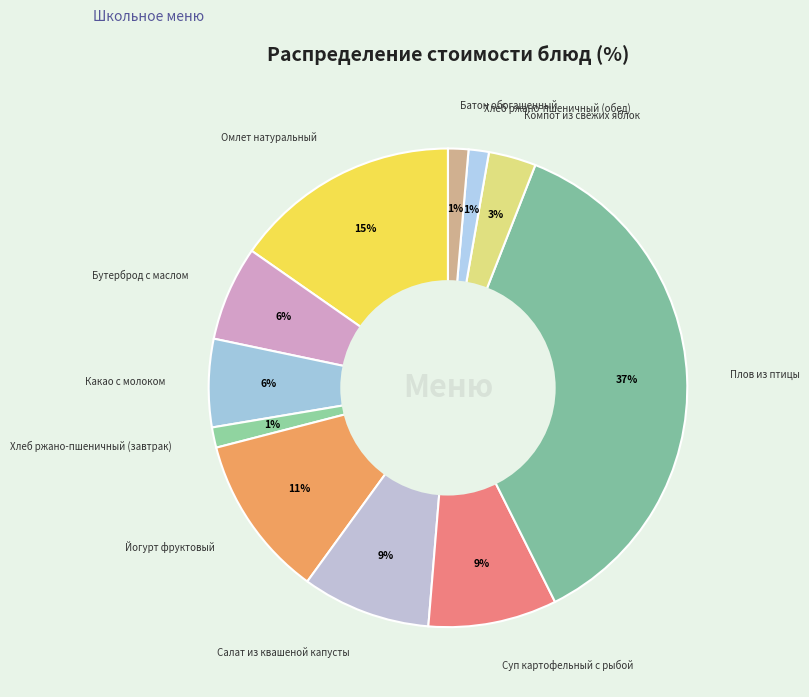

To the nearest percent, what is the average slice percentage?

9%